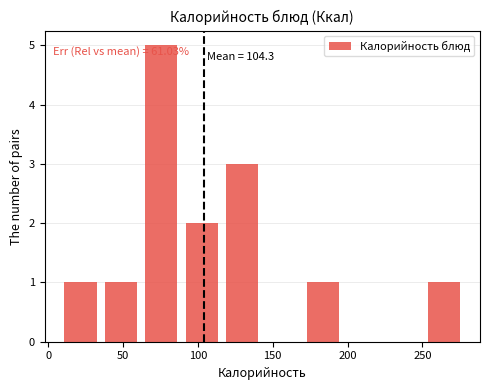

Which range on the x-axis has the tallest bar?

62 to 89